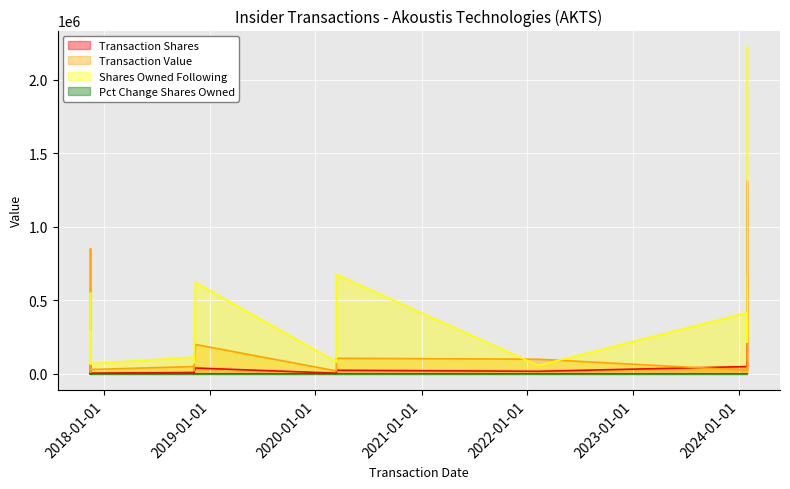

What is the sum of the pctchgSharesOwned values at 2017-11-16 and 2024-01-29?

152